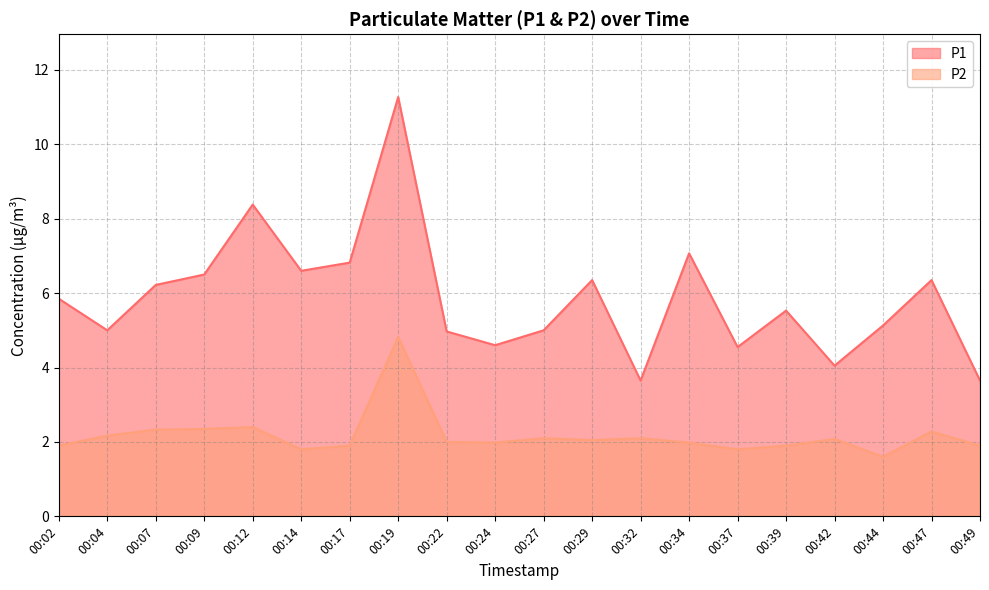

Reading left to right, transcribe all the data shown in this chart.

P1: 00:02=5.8	00:04=5.0	00:07=6.2	00:09=6.5	00:12=8.4	00:14=6.6	00:17=6.8	00:19=11.3	00:22=5.0	00:24=4.6	00:27=5.0	00:29=6.3	00:32=3.6	00:34=7.1	00:37=4.5	00:39=5.5	00:42=4.0	00:44=5.1	00:47=6.3	00:49=3.6
P2: 00:02=1.9	00:04=2.2	00:07=2.3	00:09=2.4	00:12=2.4	00:14=1.8	00:17=1.9	00:19=4.8	00:22=2.0	00:24=2.0	00:27=2.1	00:29=2.0	00:32=2.1	00:34=2.0	00:37=1.8	00:39=1.9	00:42=2.1	00:44=1.6	00:47=2.3	00:49=1.9